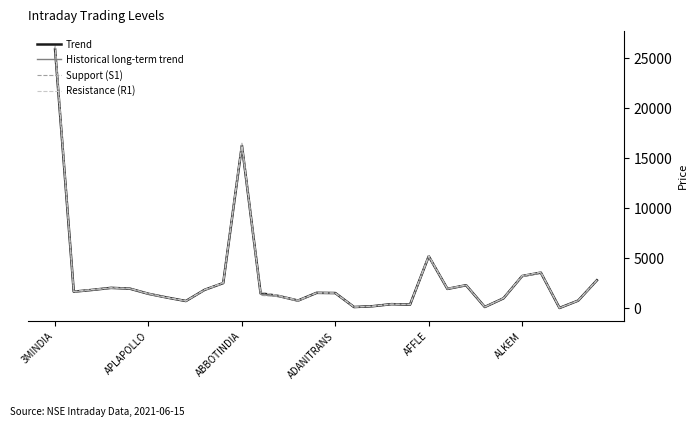

Which series has the largest range (max minus min)?

Resistance (R1)